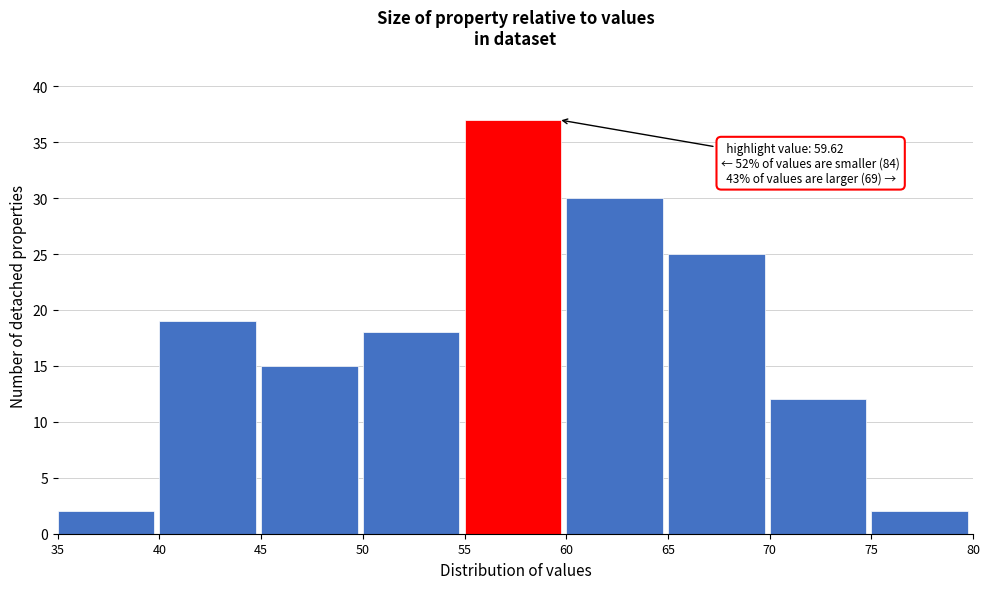

Over which range of the x-axis is the bar tallest?

55 to 60